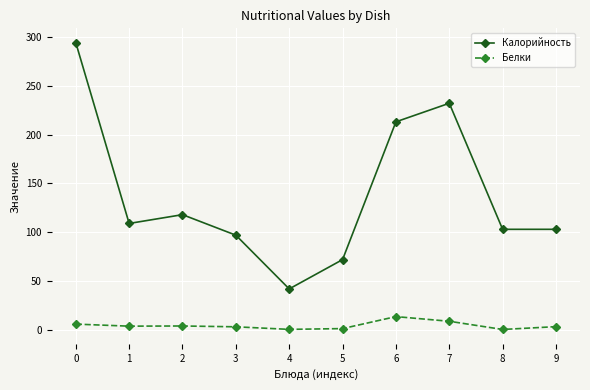

True or false: Белки and Калорийность intersect in this chart.

False